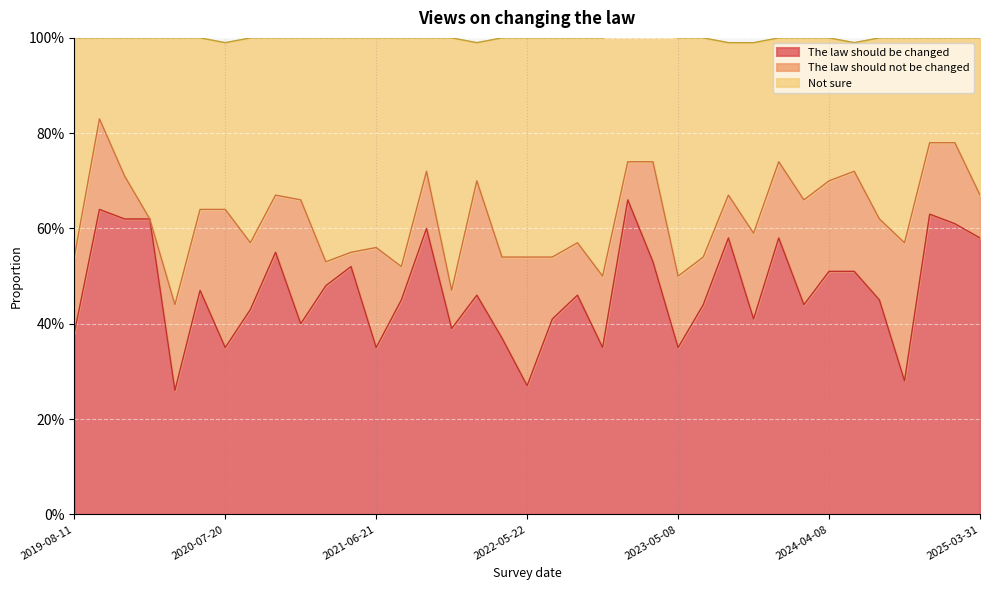

What is the label of the 13th point from the right?

2023-05-08